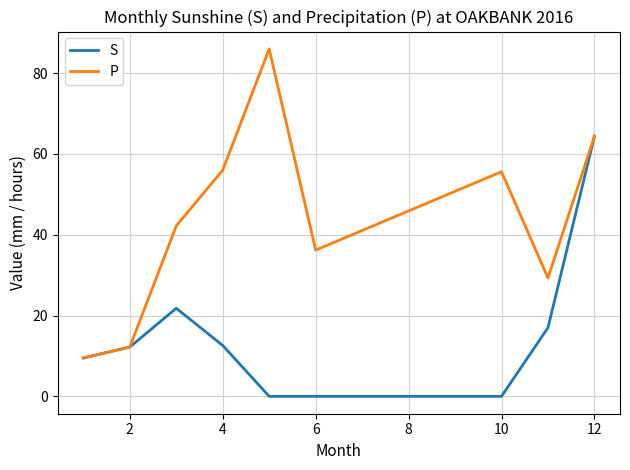

Does the chart have visible grid lines?

Yes